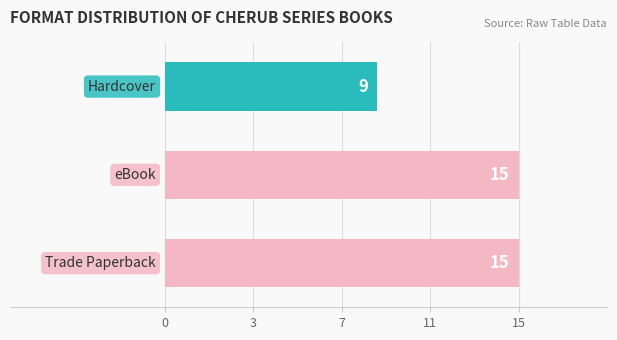

Are the bars horizontal?

Yes